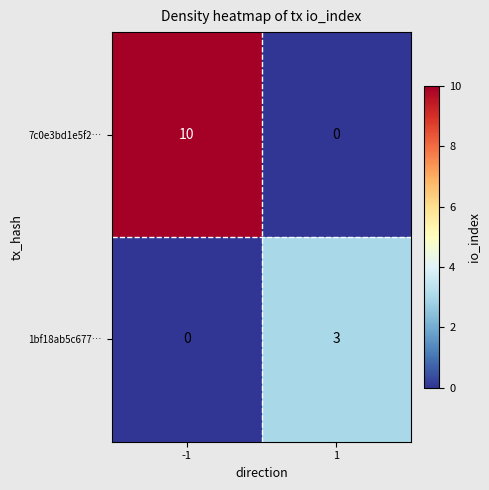

Reading left to right, extract all data points from this chart.

7c0e3bd1e5f2…: -1=10	1=0
1bf18ab5c677…: -1=0	1=3